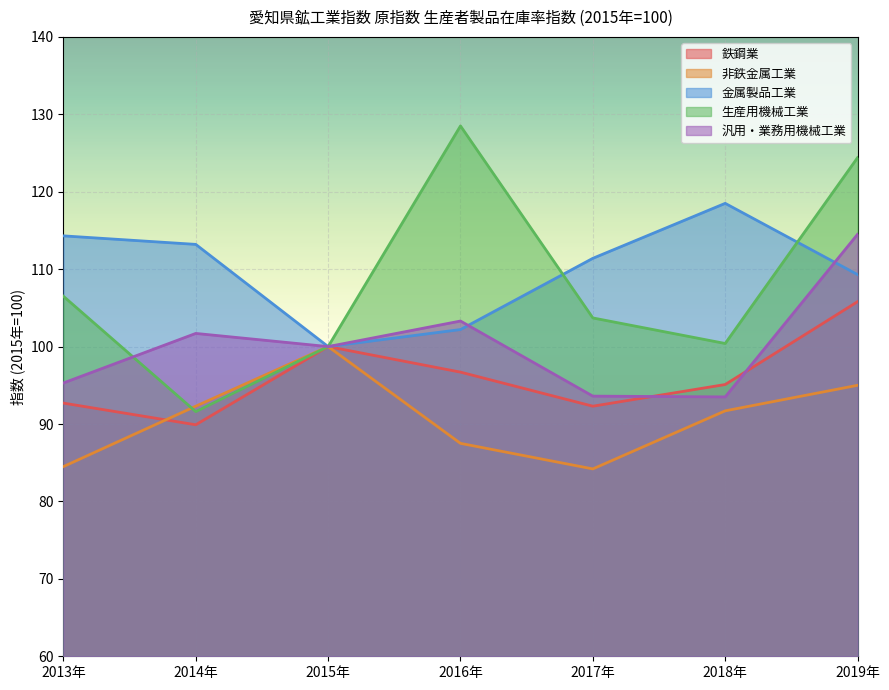

Read the 汎用・業務用機械工業 value at 2016年.

103.3